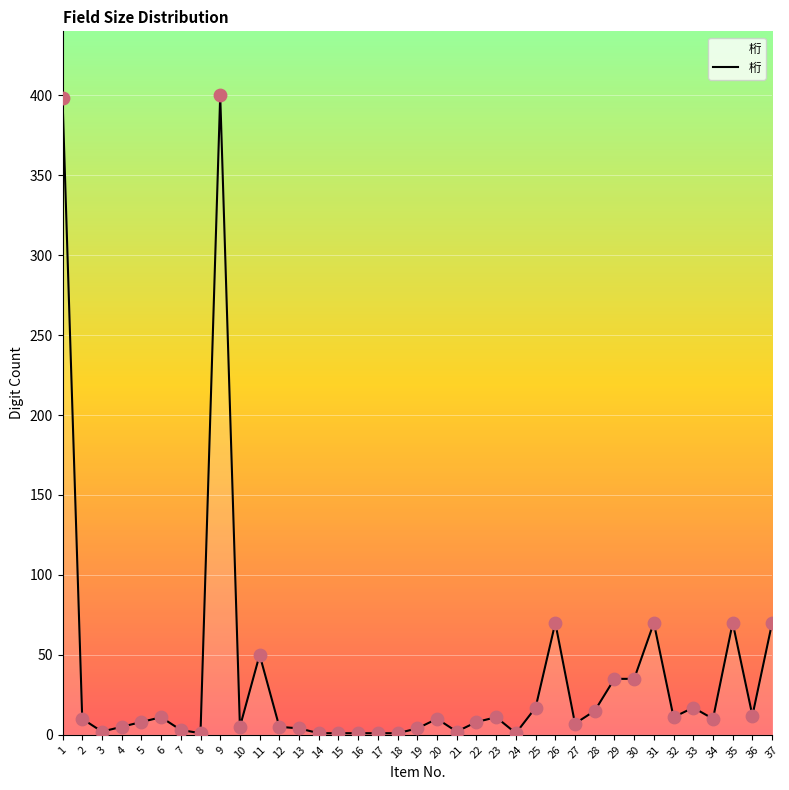

What is the change in value from 2 to 6?

+1